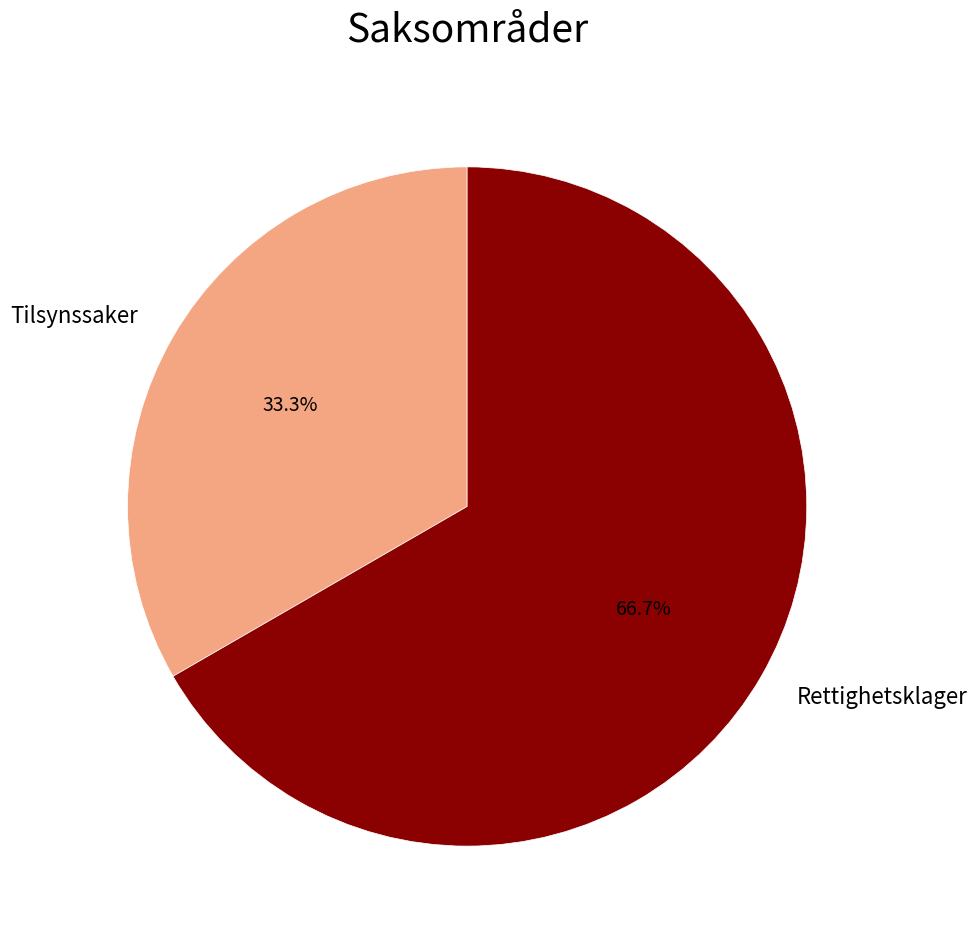

Which has a higher value, Tilsynssaker or Rettighetsklager?

Rettighetsklager